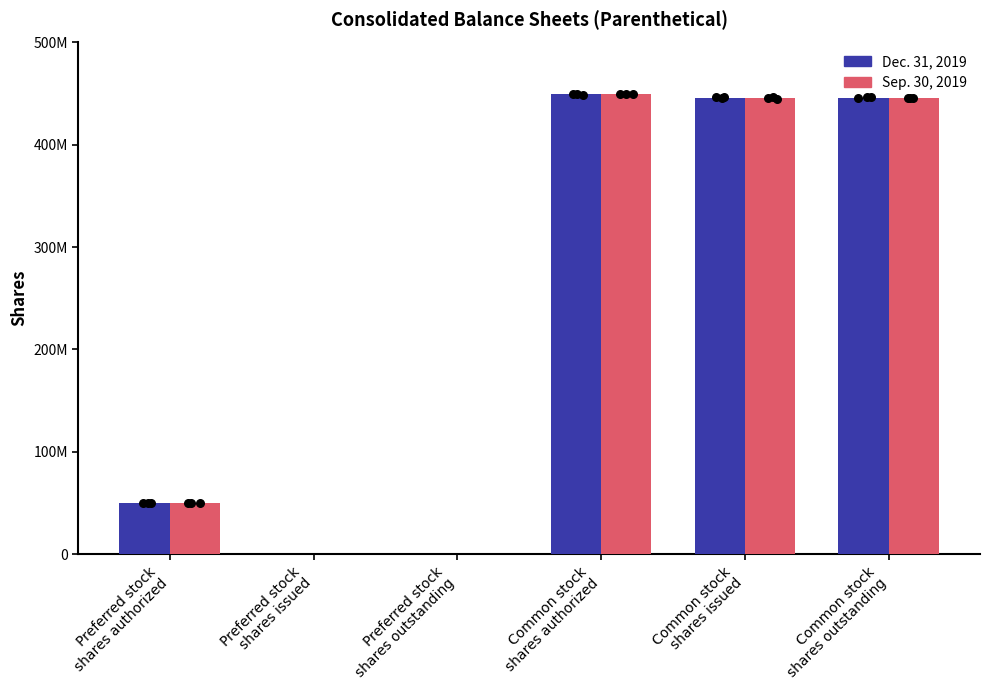

Which series reaches the minimum Y coordinate?

Dec. 31, 2019